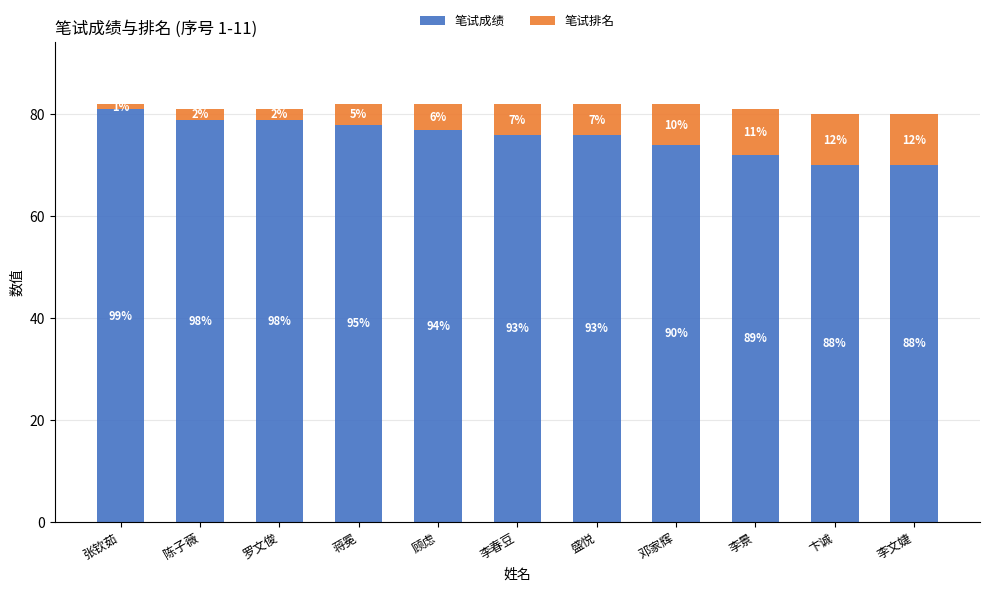

What are all the series names shown in the legend?

笔试成绩, 笔试排名